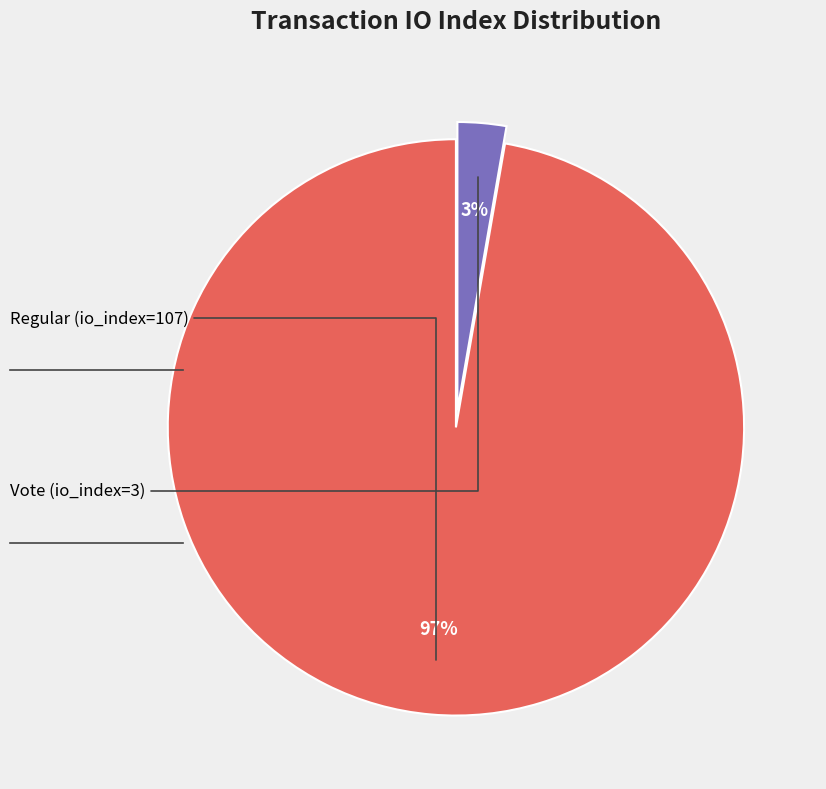

To the nearest percent, what is the average slice percentage?

50%